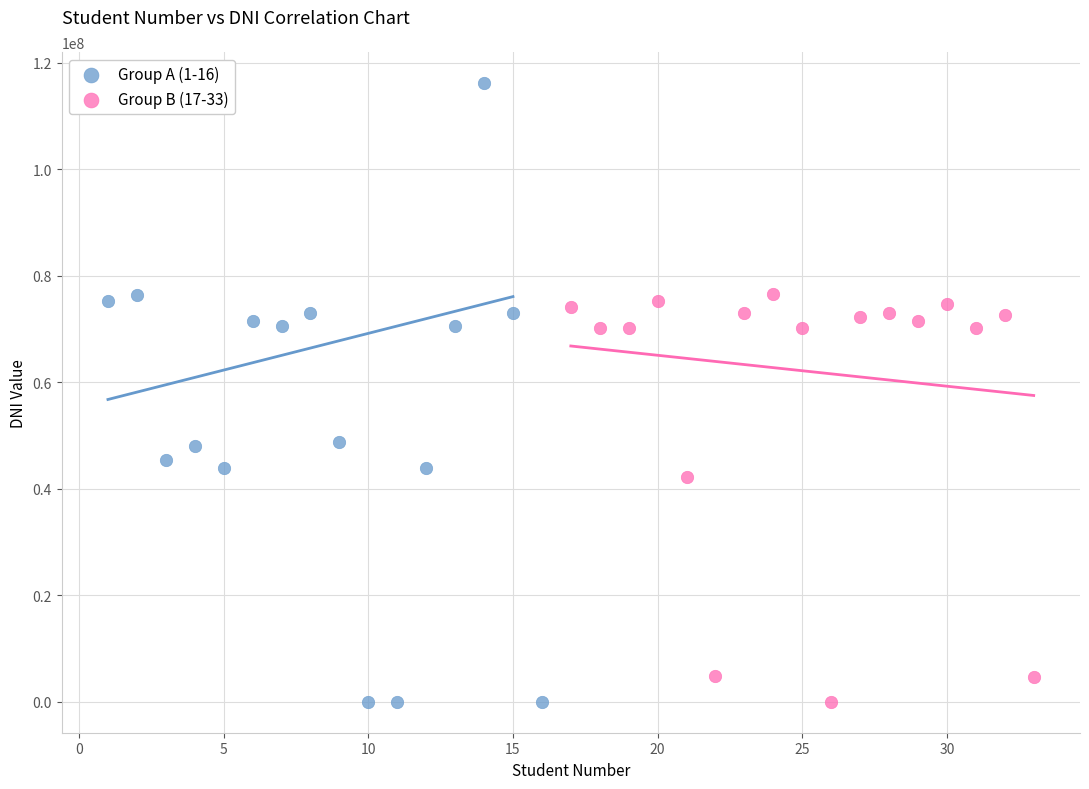

Which series has the largest Y range (max minus min)?

Group A (1-16)